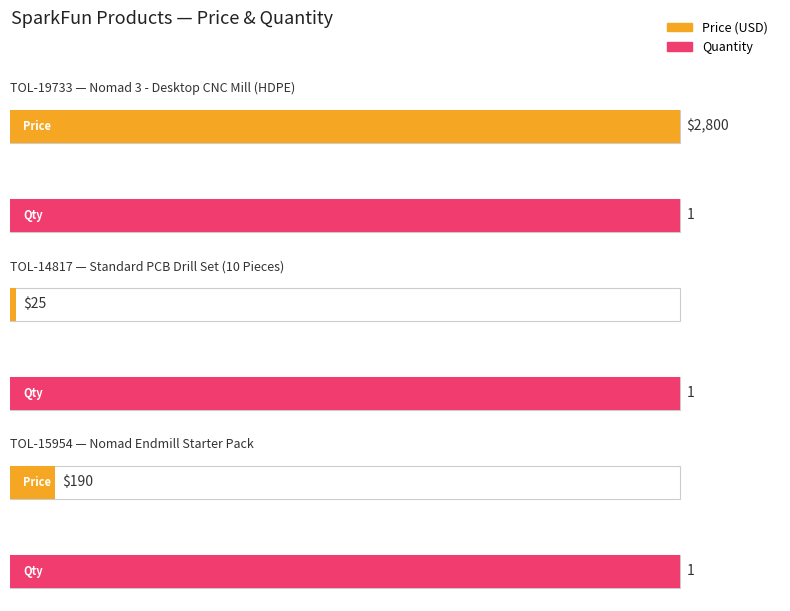

How many values exceed 190?

1